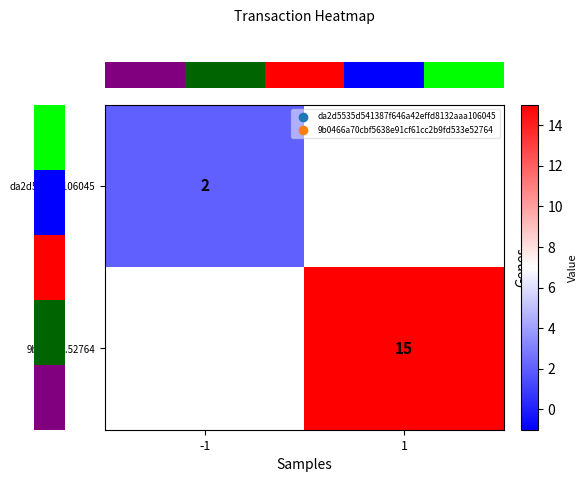

Rank the series by their average value, from lowest to highest.

row_0, row_1